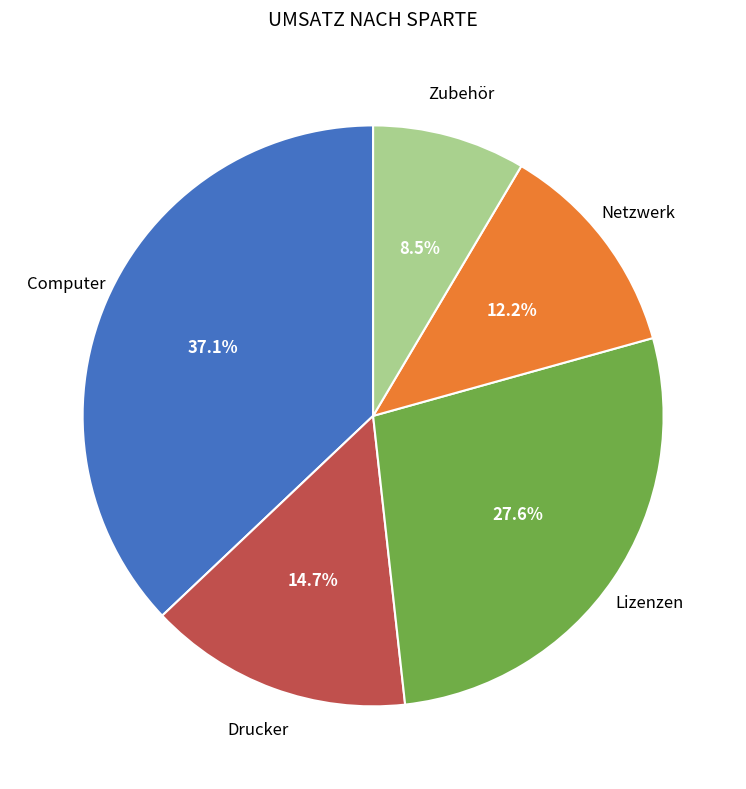

Is there a majority slice in this chart?

No